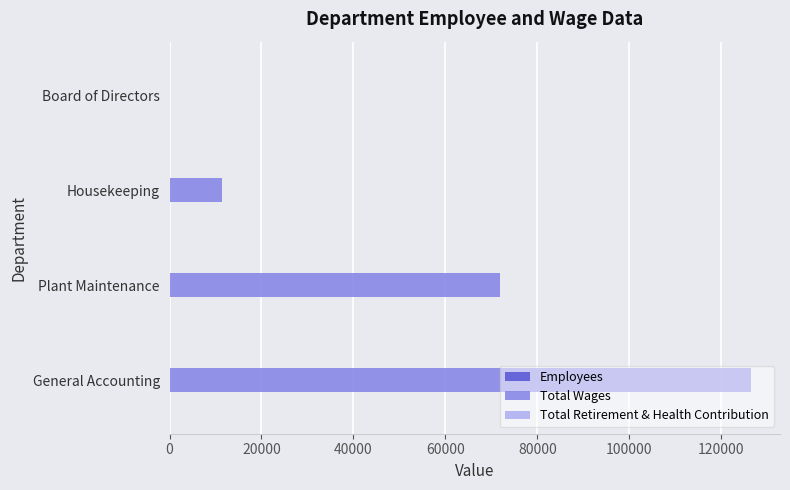

Which series changed the most between Housekeeping and Board of Directors?

Total Wages